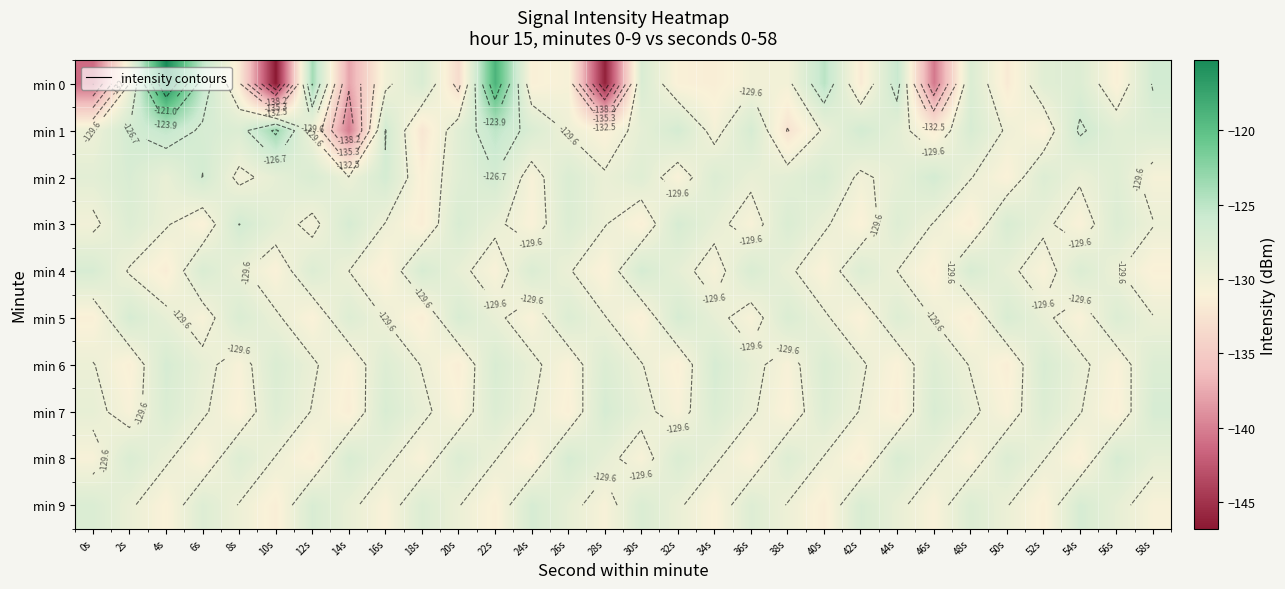

Is it true that min 6 equals -127.7 at 28s?

True